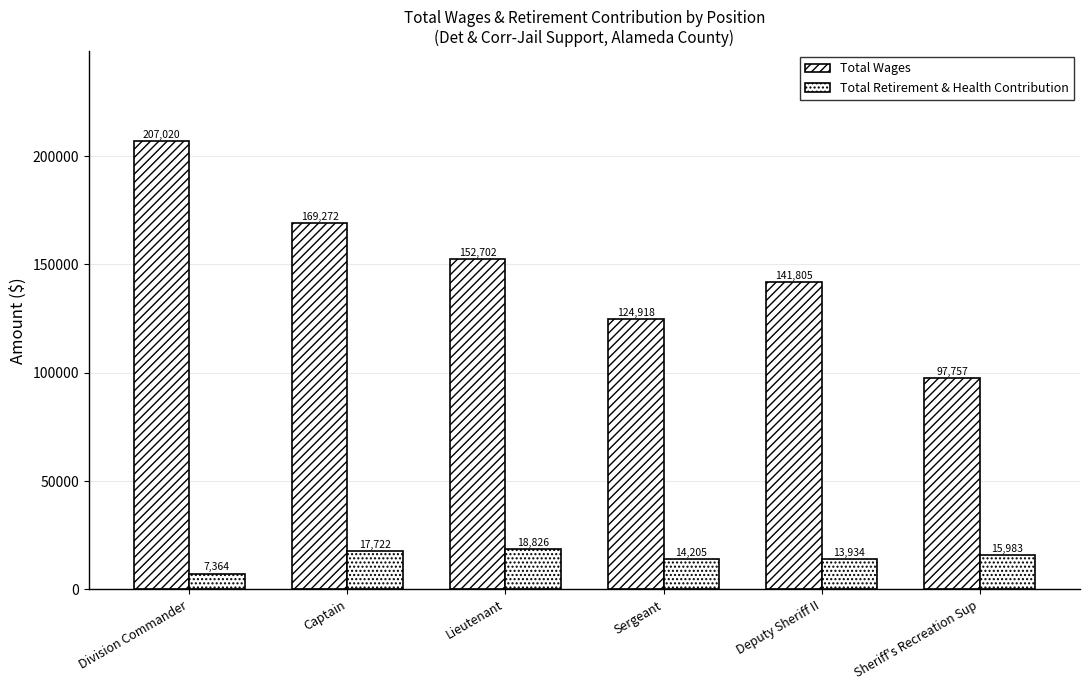

Count the number of categories in the chart.

6